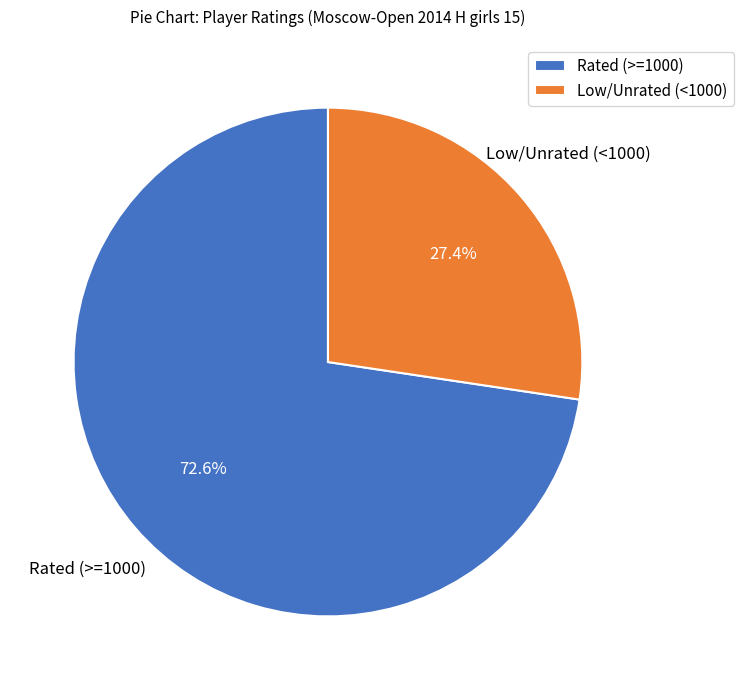

Does any single category account for the majority?

Yes